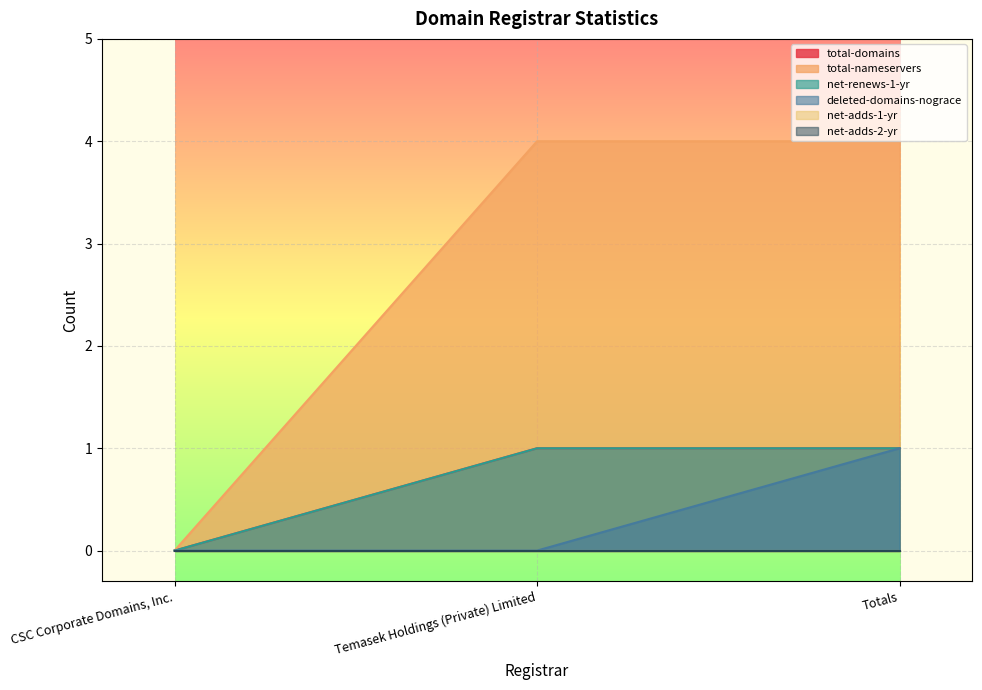

Between CSC Corporate Domains, Inc. and Temasek Holdings (Private) Limited, which series saw the biggest shift?

total-nameservers